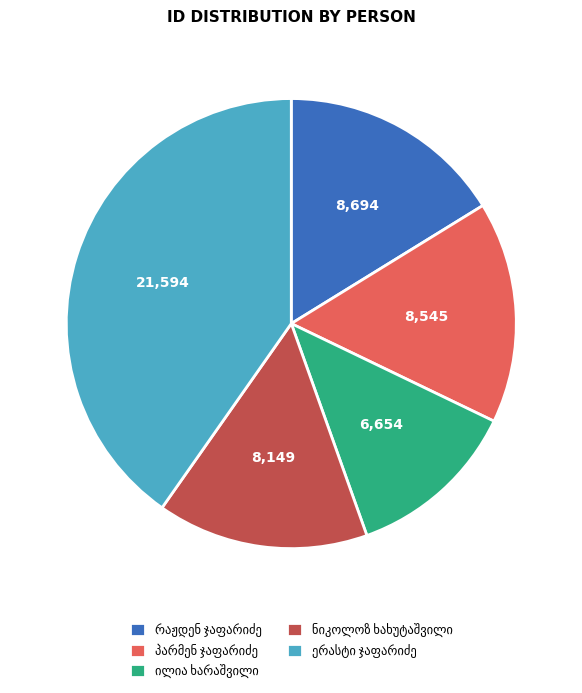

Is there any slice that represents more than half of the pie?

No